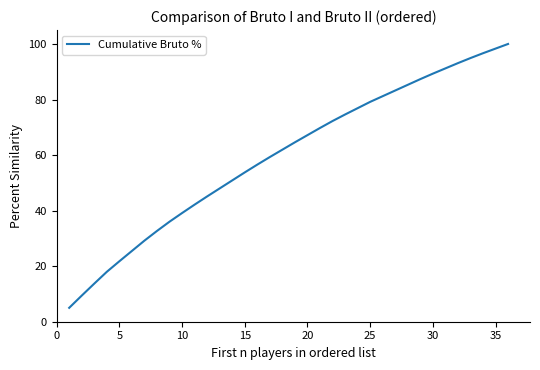

What is the difference between the maximum and minimum values?

95.0